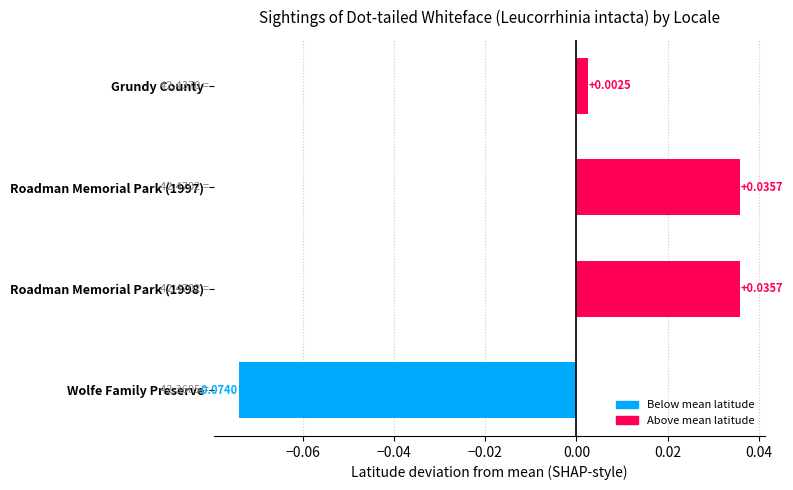

Does the chart contain stacked bars?

No